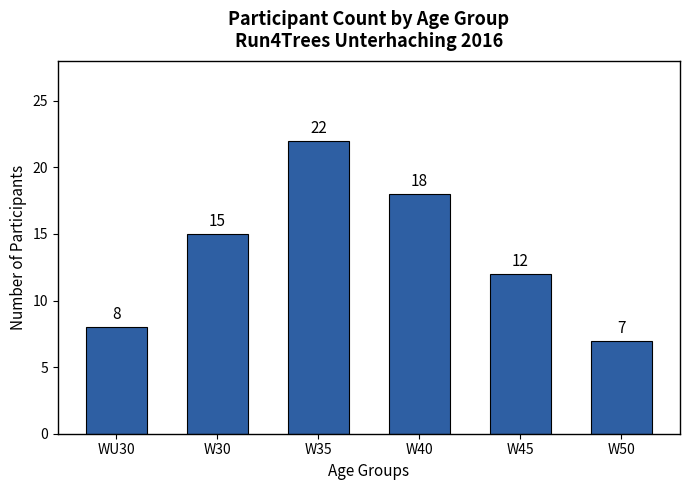

How many bars are there in total?

6